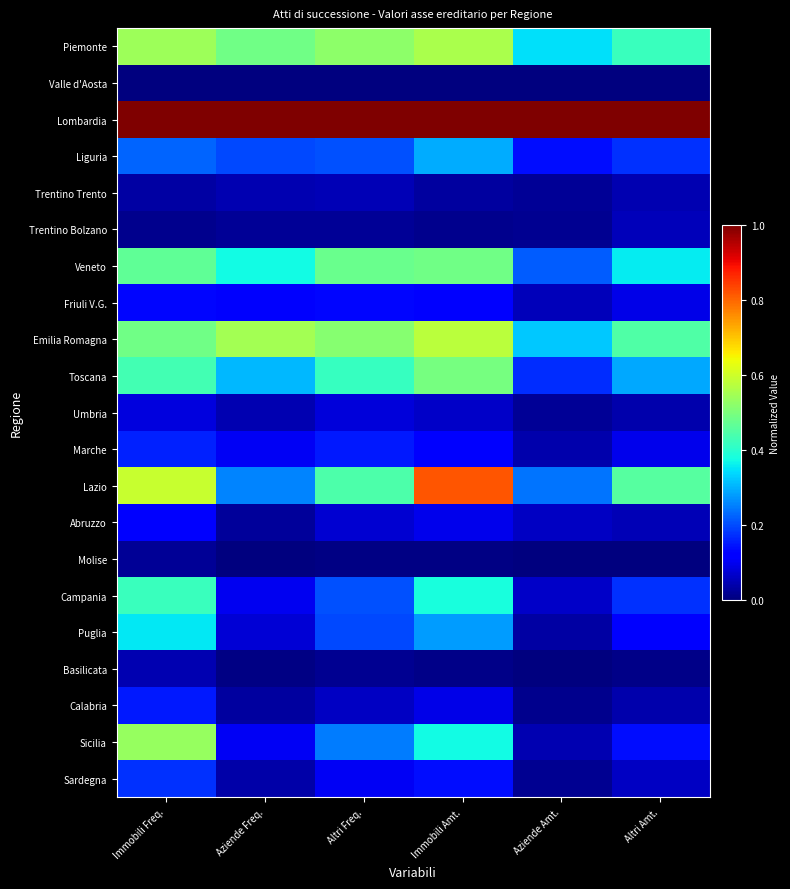

Reading left to right, extract all data points from this chart.

Piemonte: Immobili Freq.=0.5	Aziende Freq.=0.5	Altri Freq.=0.5	Immobili Amt.=0.6	Aziende Amt.=0.3	Altri Amt.=0.4
Valle d'Aosta: Immobili Freq.=0.0	Aziende Freq.=0.0	Altri Freq.=0.0	Immobili Amt.=0.0	Aziende Amt.=0.0	Altri Amt.=0.0
Lombardia: Immobili Freq.=1.0	Aziende Freq.=1.0	Altri Freq.=1.0	Immobili Amt.=1.0	Aziende Amt.=1.0	Altri Amt.=1.0
Liguria: Immobili Freq.=0.2	Aziende Freq.=0.2	Altri Freq.=0.2	Immobili Amt.=0.3	Aziende Amt.=0.1	Altri Amt.=0.2
Trentino Trento: Immobili Freq.=0.0	Aziende Freq.=0.0	Altri Freq.=0.0	Immobili Amt.=0.0	Aziende Amt.=0.0	Altri Amt.=0.0
Trentino Bolzano: Immobili Freq.=0.0	Aziende Freq.=0.0	Altri Freq.=0.0	Immobili Amt.=0.0	Aziende Amt.=0.0	Altri Amt.=0.1
Veneto: Immobili Freq.=0.5	Aziende Freq.=0.4	Altri Freq.=0.5	Immobili Amt.=0.5	Aziende Amt.=0.2	Altri Amt.=0.4
Friuli V.G.: Immobili Freq.=0.1	Aziende Freq.=0.1	Altri Freq.=0.1	Immobili Amt.=0.1	Aziende Amt.=0.1	Altri Amt.=0.1
Emilia Romagna: Immobili Freq.=0.5	Aziende Freq.=0.5	Altri Freq.=0.5	Immobili Amt.=0.6	Aziende Amt.=0.3	Altri Amt.=0.4
Toscana: Immobili Freq.=0.4	Aziende Freq.=0.3	Altri Freq.=0.4	Immobili Amt.=0.5	Aziende Amt.=0.2	Altri Amt.=0.3
Umbria: Immobili Freq.=0.1	Aziende Freq.=0.0	Altri Freq.=0.1	Immobili Amt.=0.1	Aziende Amt.=0.0	Altri Amt.=0.0
Marche: Immobili Freq.=0.2	Aziende Freq.=0.1	Altri Freq.=0.1	Immobili Amt.=0.1	Aziende Amt.=0.0	Altri Amt.=0.1
Lazio: Immobili Freq.=0.6	Aziende Freq.=0.3	Altri Freq.=0.4	Immobili Amt.=0.8	Aziende Amt.=0.2	Altri Amt.=0.5
Abruzzo: Immobili Freq.=0.1	Aziende Freq.=0.0	Altri Freq.=0.1	Immobili Amt.=0.1	Aziende Amt.=0.1	Altri Amt.=0.0
Molise: Immobili Freq.=0.0	Aziende Freq.=0.0	Altri Freq.=0.0	Immobili Amt.=0.0	Aziende Amt.=0.0	Altri Amt.=0.0
Campania: Immobili Freq.=0.4	Aziende Freq.=0.1	Altri Freq.=0.2	Immobili Amt.=0.4	Aziende Amt.=0.1	Altri Amt.=0.2
Puglia: Immobili Freq.=0.4	Aziende Freq.=0.1	Altri Freq.=0.2	Immobili Amt.=0.3	Aziende Amt.=0.0	Altri Amt.=0.1
Basilicata: Immobili Freq.=0.0	Aziende Freq.=0.0	Altri Freq.=0.0	Immobili Amt.=0.0	Aziende Amt.=0.0	Altri Amt.=0.0
Calabria: Immobili Freq.=0.2	Aziende Freq.=0.0	Altri Freq.=0.1	Immobili Amt.=0.1	Aziende Amt.=0.0	Altri Amt.=0.0
Sicilia: Immobili Freq.=0.5	Aziende Freq.=0.1	Altri Freq.=0.2	Immobili Amt.=0.4	Aziende Amt.=0.0	Altri Amt.=0.1
Sardegna: Immobili Freq.=0.2	Aziende Freq.=0.0	Altri Freq.=0.1	Immobili Amt.=0.1	Aziende Amt.=0.0	Altri Amt.=0.1